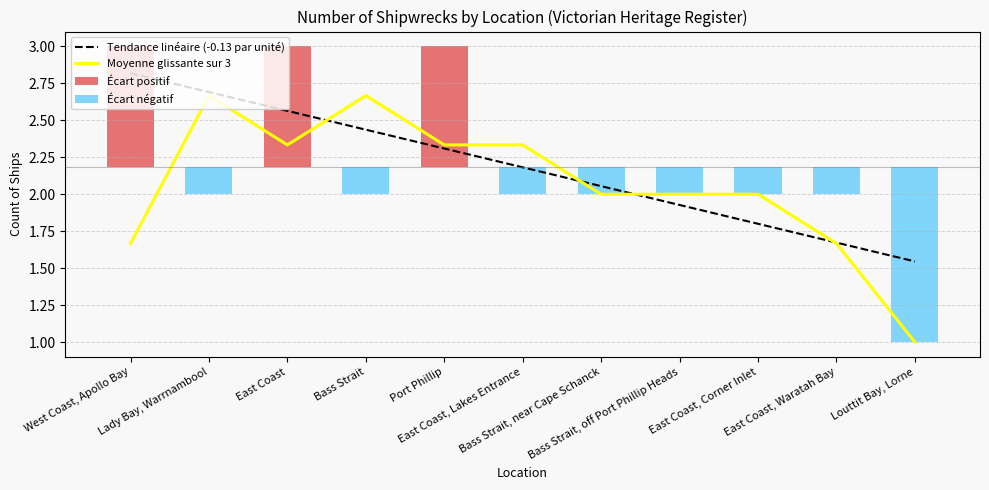

Where is the data nearest to the value 2?

Lady Bay, Warrnambool